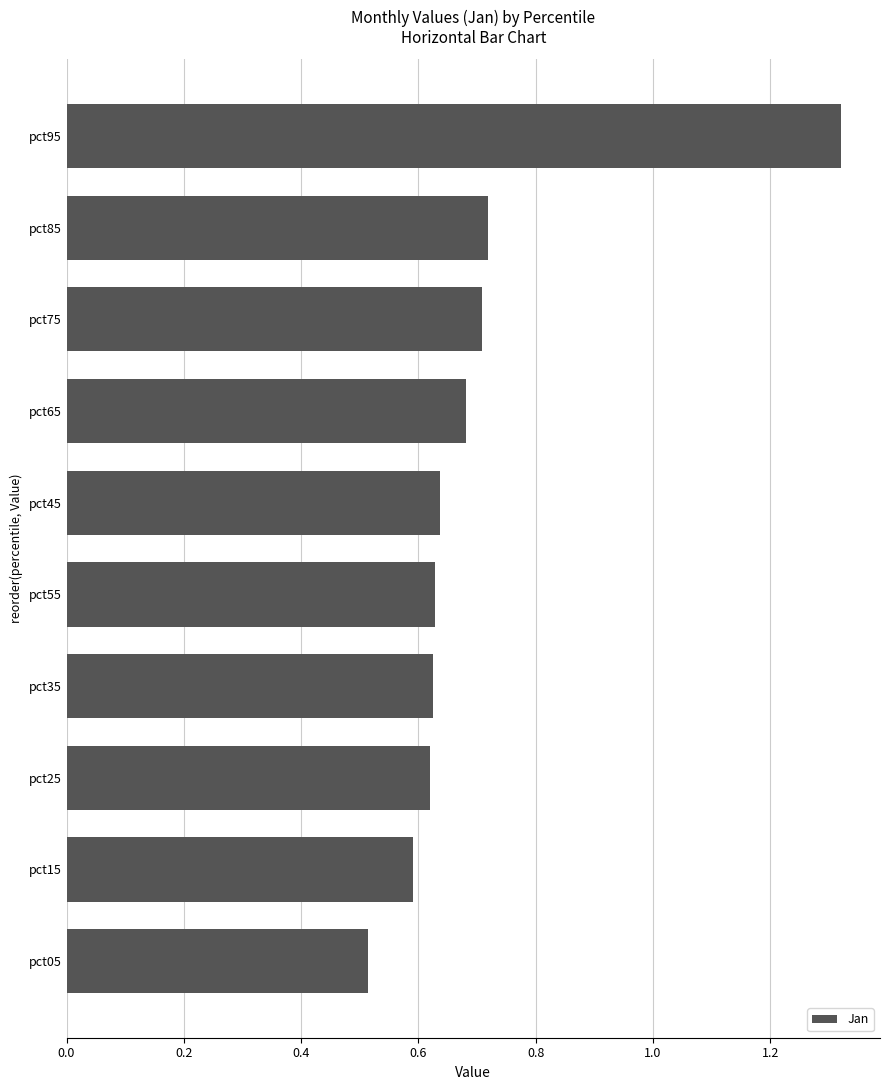

What is the difference between the maximum and minimum values?

0.8